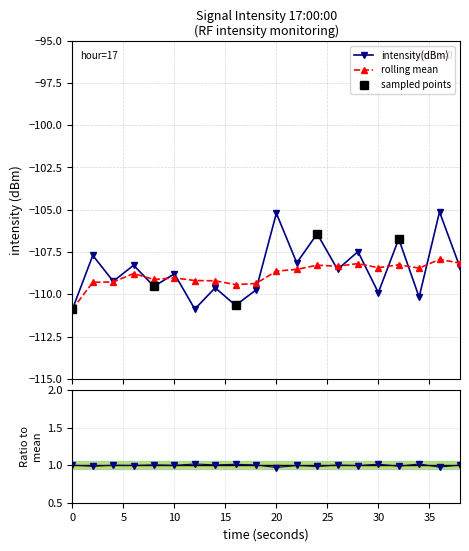

What is the value of the rolling mean point at the 16th from the left?

-108.4